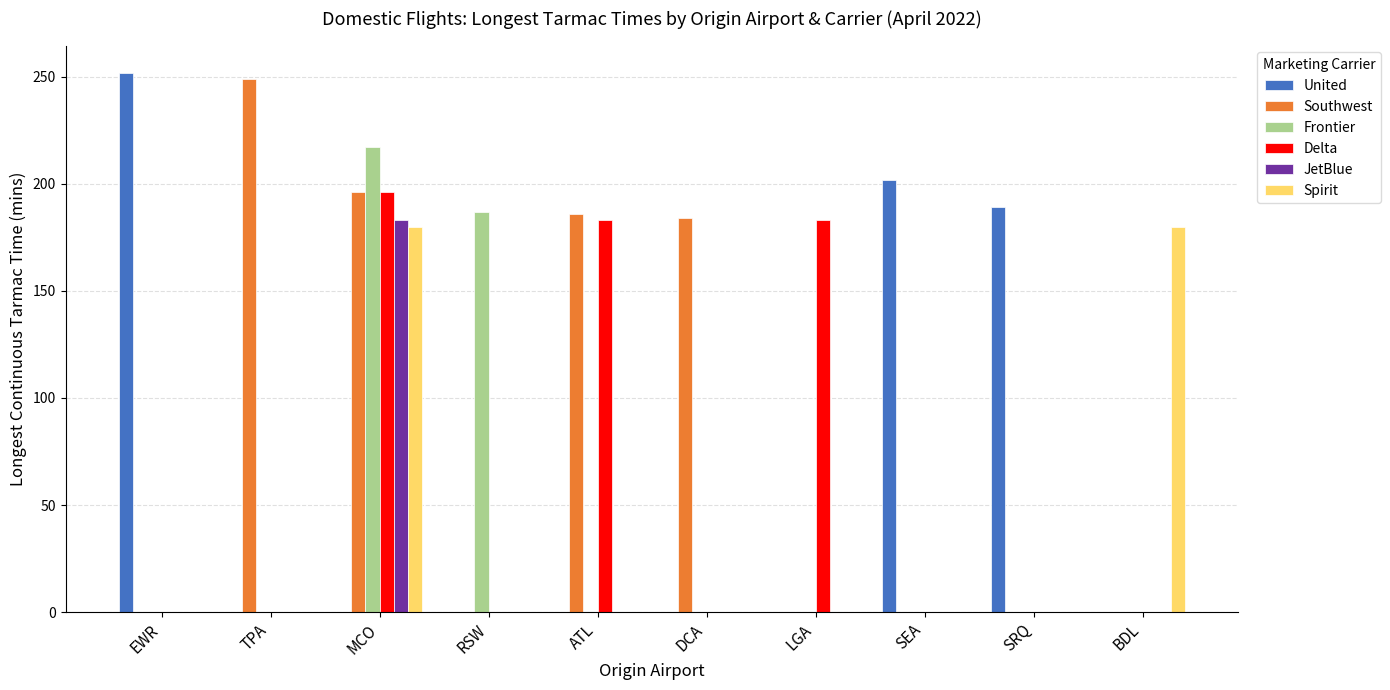

Reading right to left, list all the values displayed in this chart.

United: BDL=0	SRQ=189	SEA=202	LGA=0	DCA=0	ATL=0	RSW=0	MCO=0	TPA=0	EWR=252
Southwest: BDL=0	SRQ=0	SEA=0	LGA=0	DCA=184	ATL=186	RSW=0	MCO=196	TPA=249	EWR=0
Frontier: BDL=0	SRQ=0	SEA=0	LGA=0	DCA=0	ATL=0	RSW=187	MCO=217	TPA=0	EWR=0
Delta: BDL=0	SRQ=0	SEA=0	LGA=183	DCA=0	ATL=183	RSW=0	MCO=196	TPA=0	EWR=0
JetBlue: BDL=0	SRQ=0	SEA=0	LGA=0	DCA=0	ATL=0	RSW=0	MCO=183	TPA=0	EWR=0
Spirit: BDL=180	SRQ=0	SEA=0	LGA=0	DCA=0	ATL=0	RSW=0	MCO=180	TPA=0	EWR=0